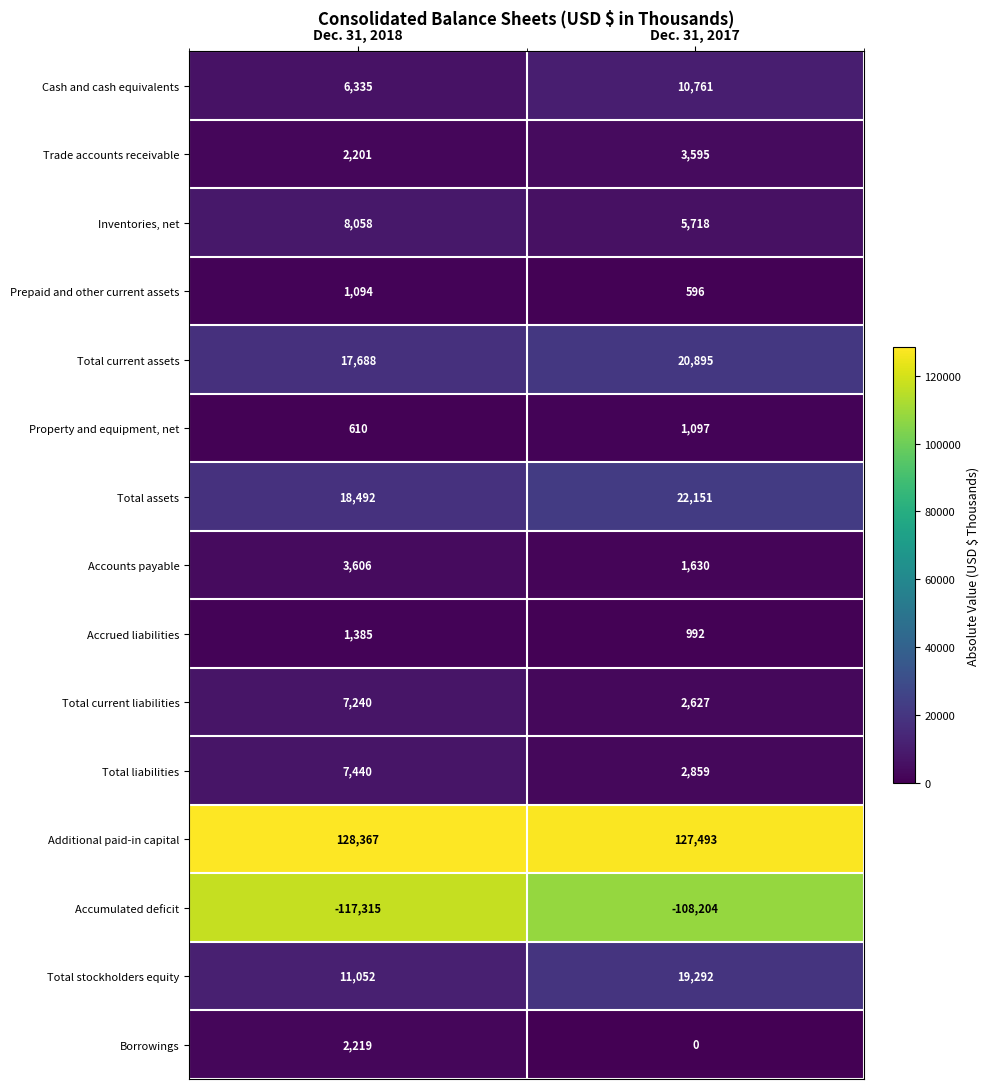

Reading left to right, list all the values displayed in this chart.

Cash and cash equivalents: 6335	10761
Trade accounts receivable: 2201	3595
Inventories, net: 8058	5718
Prepaid and other current assets: 1094	596
Total current assets: 17688	20895
Property and equipment, net: 610	1097
Total assets: 18492	22151
Accounts payable: 3606	1630
Accrued liabilities: 1385	992
Total current liabilities: 7240	2627
Total liabilities: 7440	2859
Additional paid-in capital: 128367	127493
Accumulated deficit: -117315	-108204
Total stockholders equity: 11052	19292
Borrowings: 2219	0